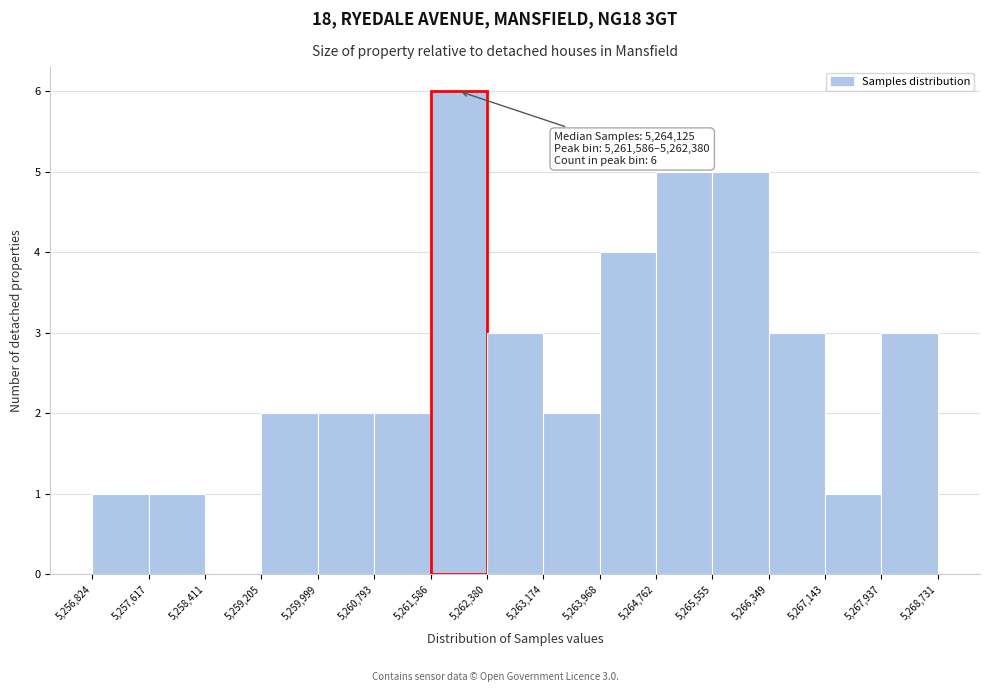

Which range on the x-axis has the tallest bar?

5,261,586 to 5,262,380